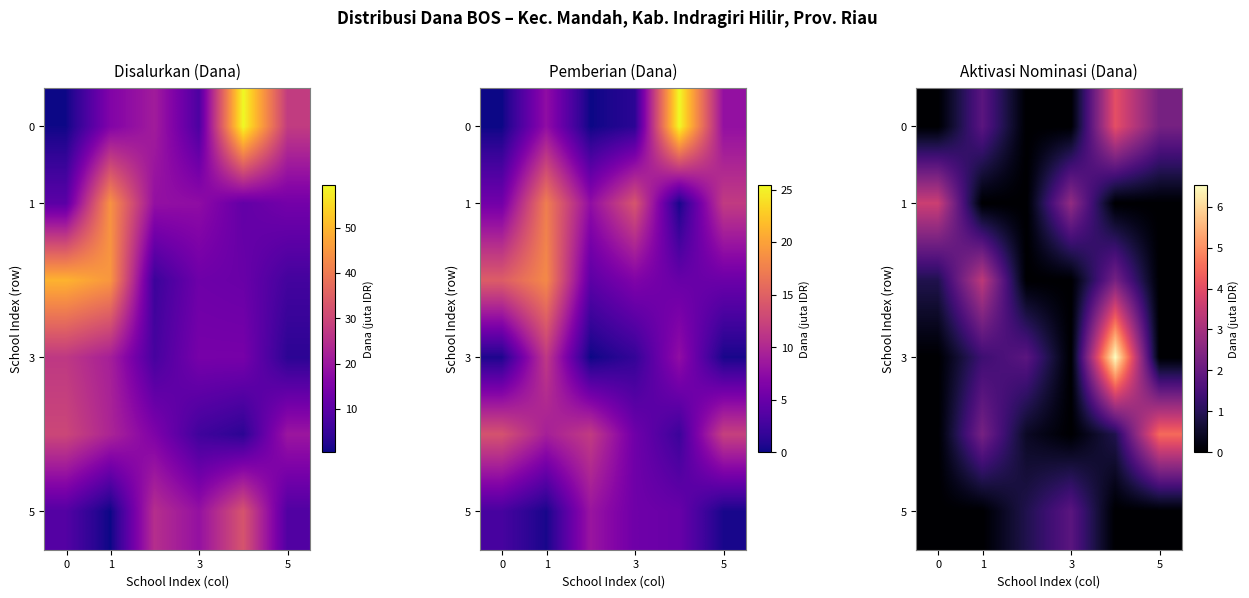

What is the total value across all series at 0?

4.5